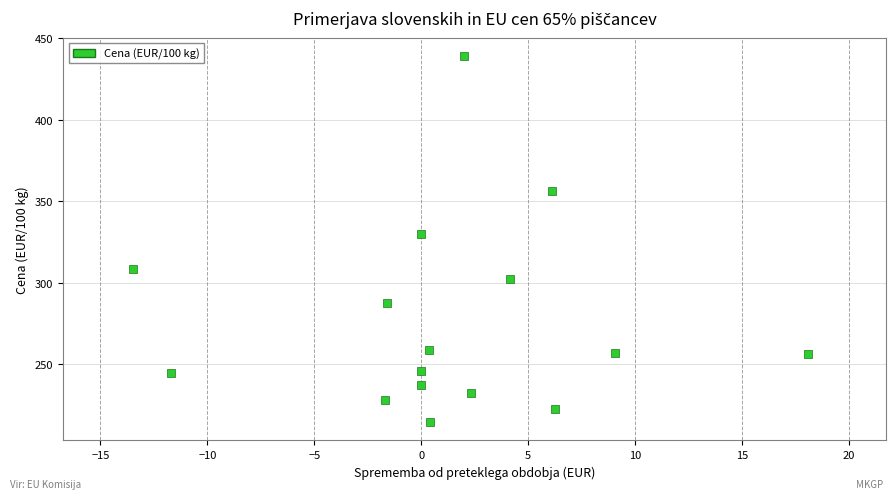

What is the range of X values (max minus min)?

31.6